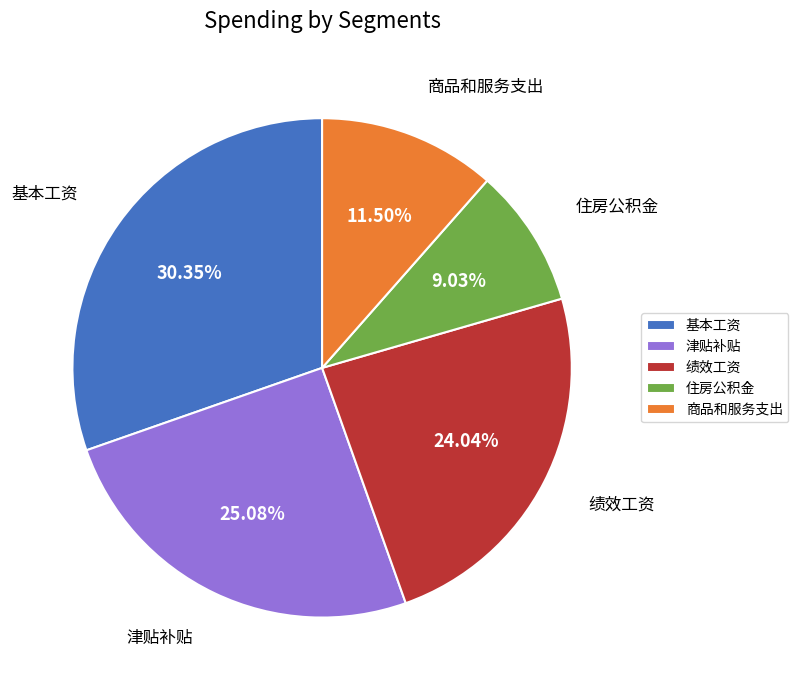

Does any single category account for the majority?

No